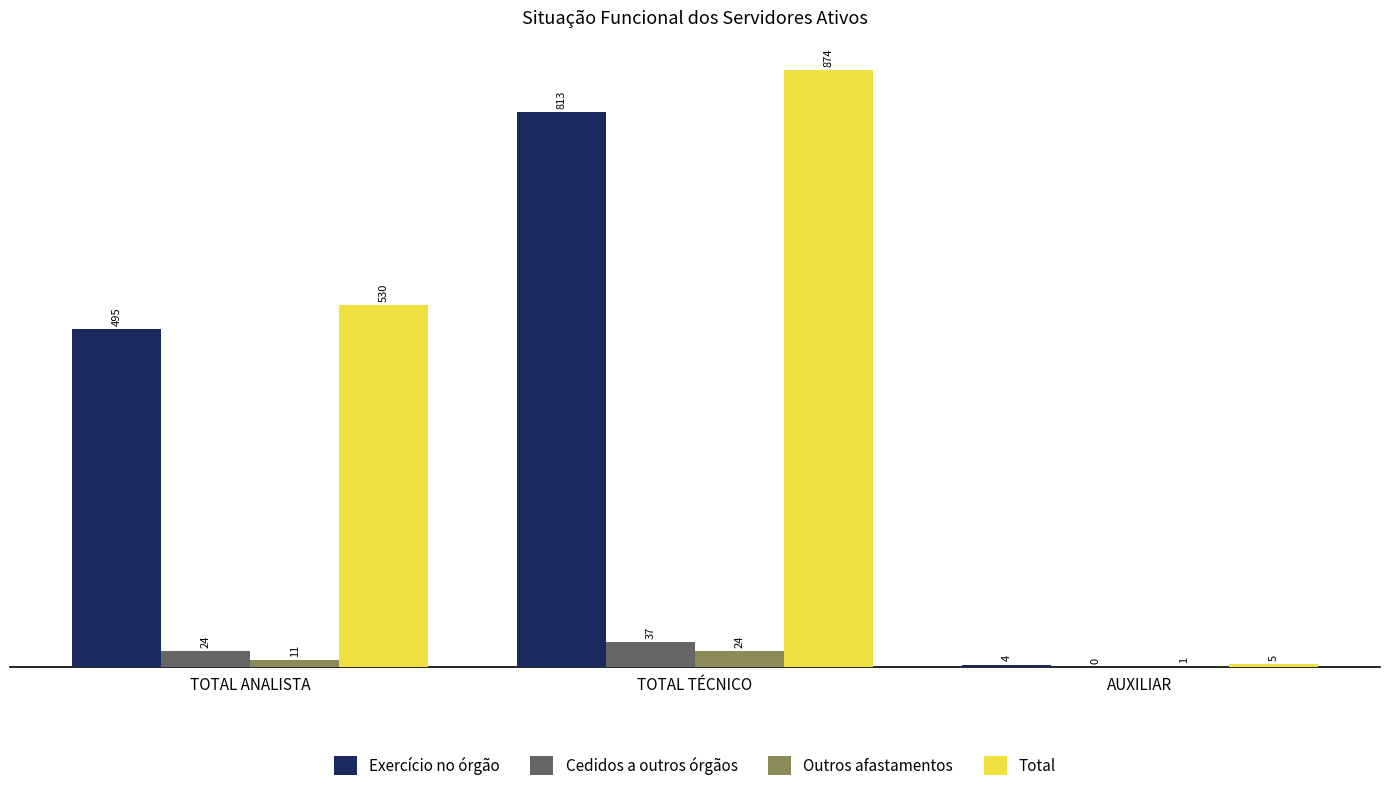

How many categories are shown in the chart?

3